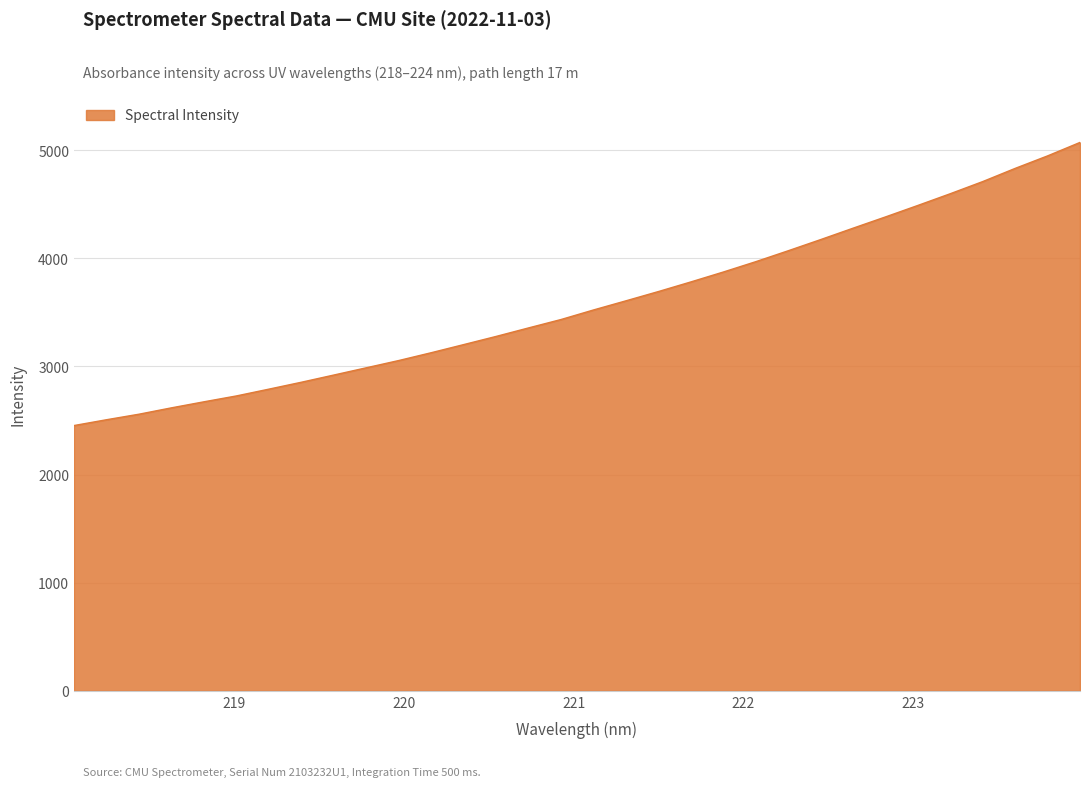

What is the greatest value displayed?

5070.7